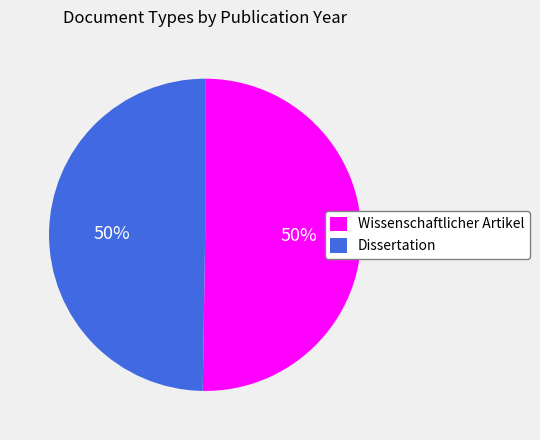

Is it true that Wissenschaftlicher Artikel is 63% of the pie?

False